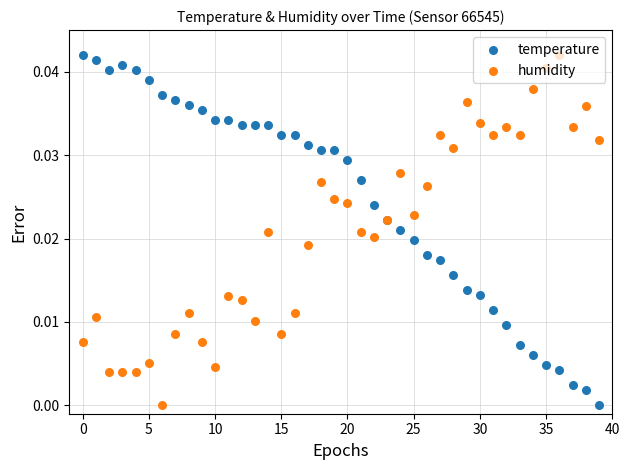

Which series has the widest spread of Y values?

temperature